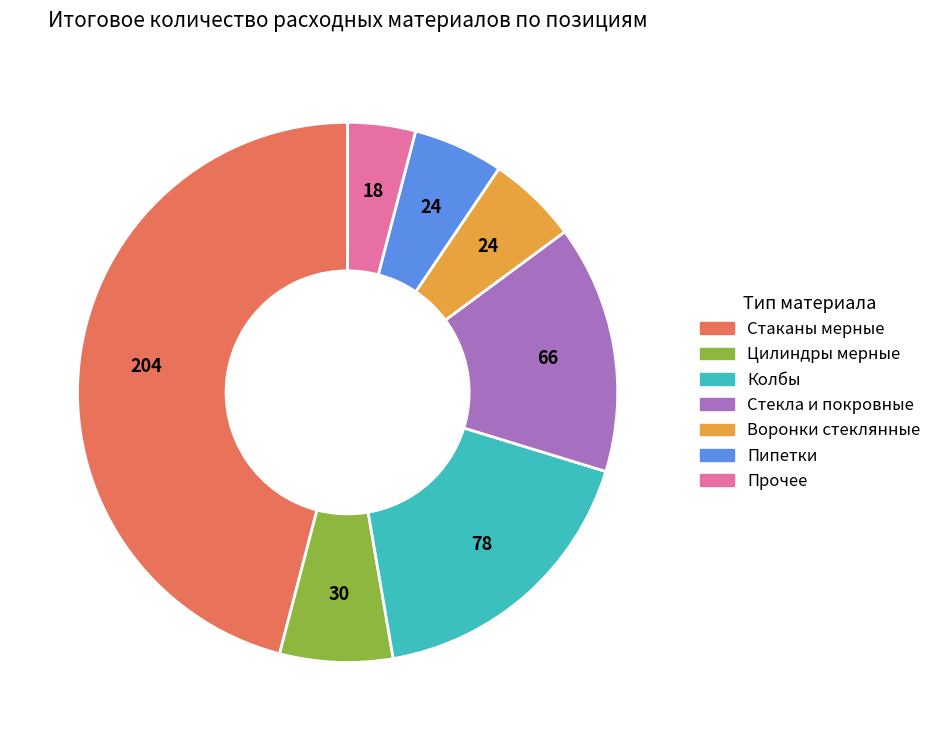

Does any single category account for the majority?

No